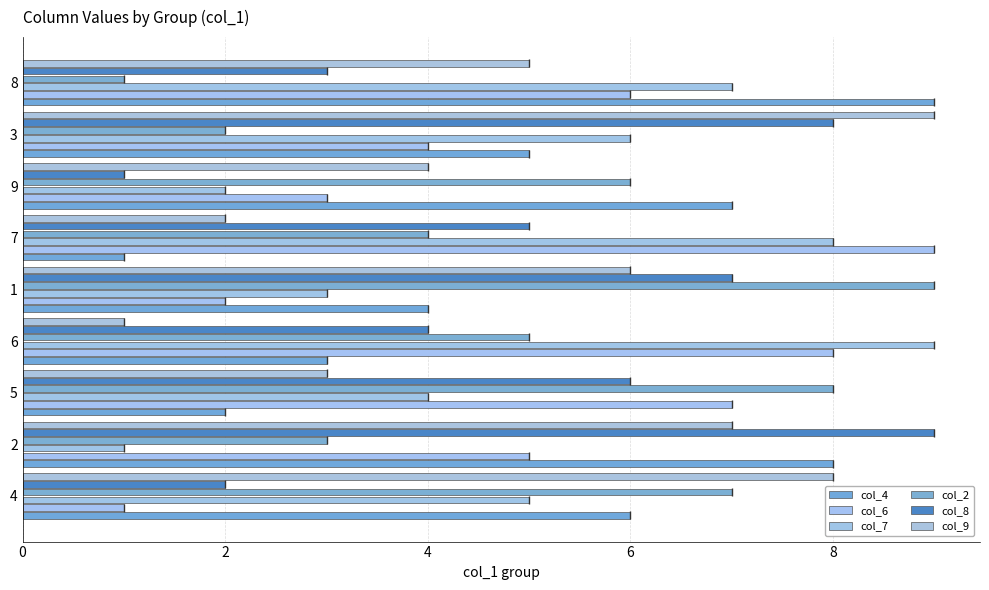

At which label does col_9 reach its minimum?

6